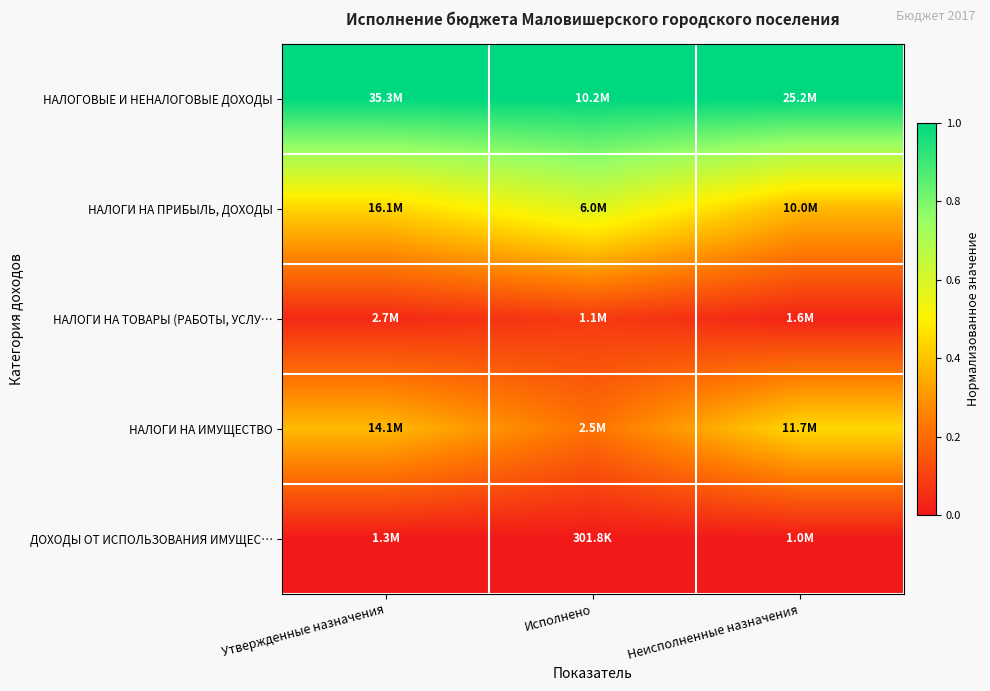

Reading left to right, list all the values displayed in this chart.

НАЛОГОВЫЕ И НЕНАЛОГОВЫЕ ДОХОДЫ: Утвержденные назначения=1.0	Исполнено=1.0	Неисполненные назначения=1.0
НАЛОГИ НА ПРИБЫЛЬ, ДОХОДЫ: Утвержденные назначения=0.4	Исполнено=0.6	Неисполненные назначения=0.4
НАЛОГИ НА ТОВАРЫ (РАБОТЫ, УСЛУ…: Утвержденные назначения=0.0	Исполнено=0.1	Неисполненные назначения=0.0
НАЛОГИ НА ИМУЩЕСТВО: Утвержденные назначения=0.4	Исполнено=0.2	Неисполненные назначения=0.4
ДОХОДЫ ОТ ИСПОЛЬЗОВАНИЯ ИМУЩЕС…: Утвержденные назначения=0.0	Исполнено=0.0	Неисполненные назначения=0.0